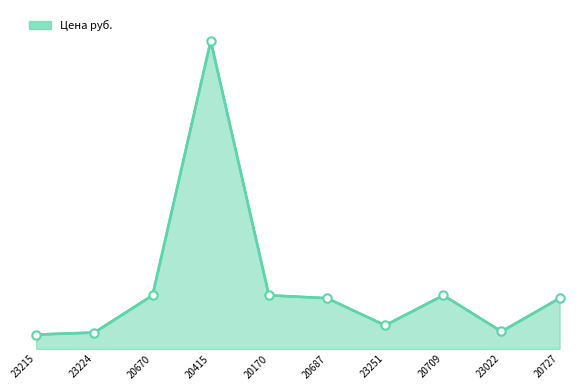

Does the chart have visible grid lines?

No